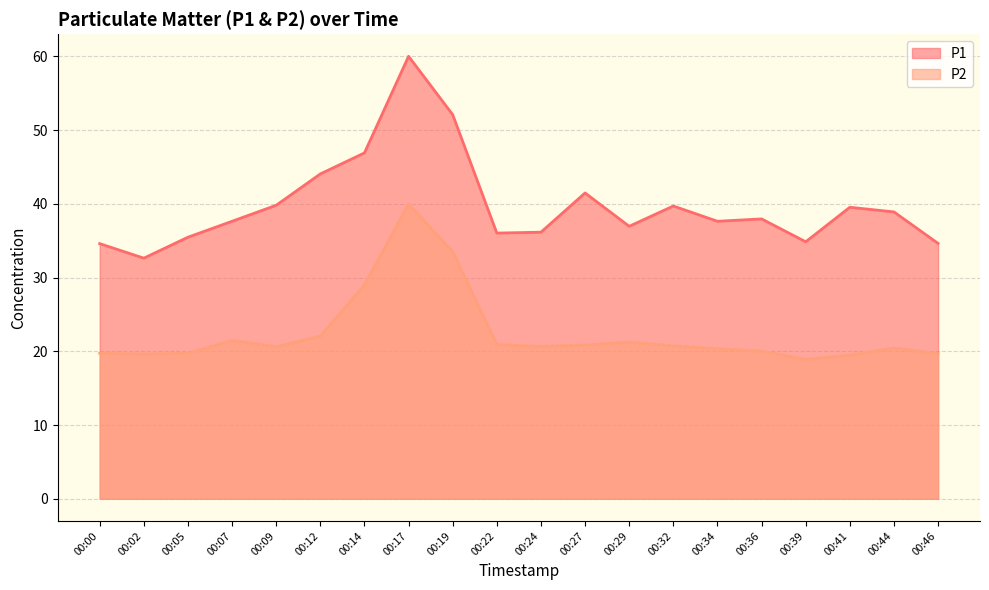

What is the sum of the P2 values at 00:24 and 00:32?

41.4